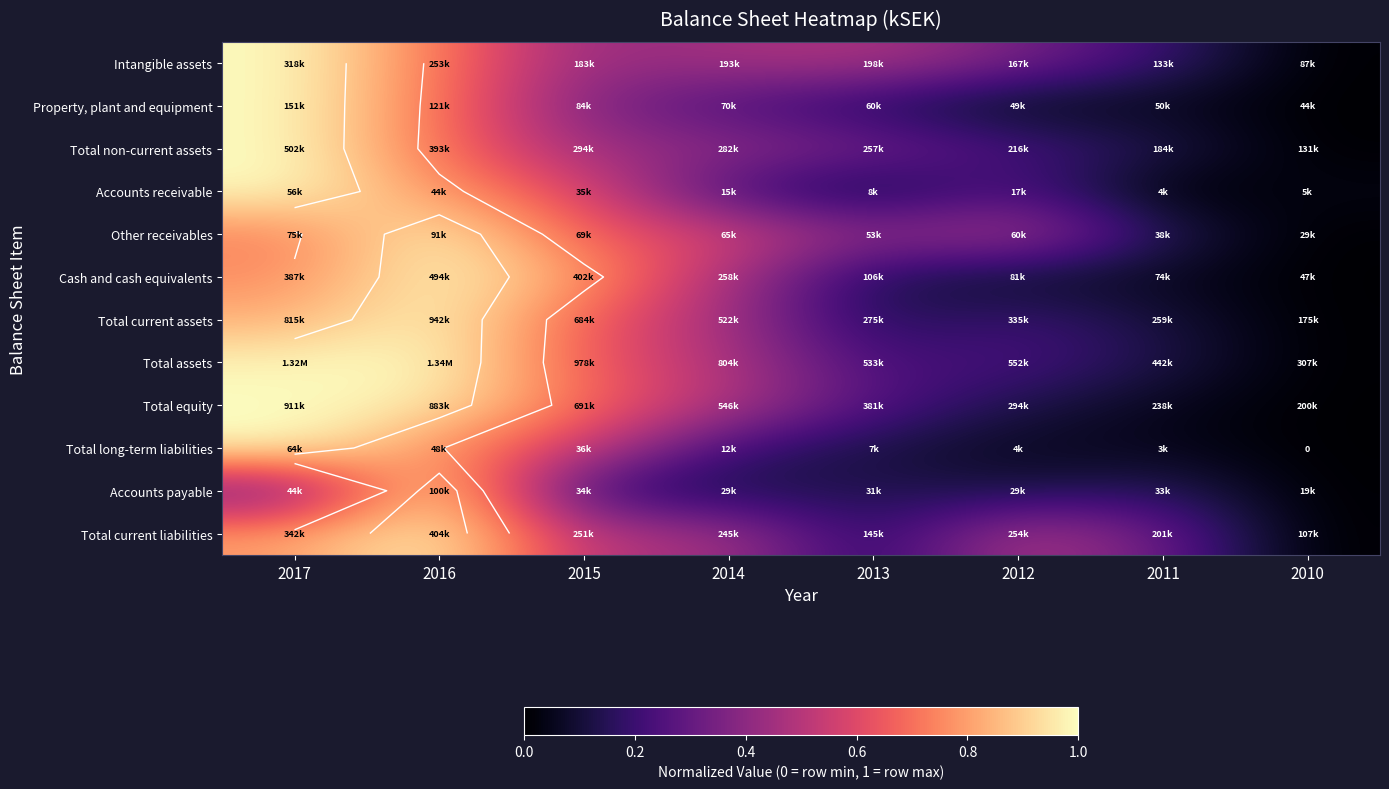

What is the total value across all series at 2016?

10.6